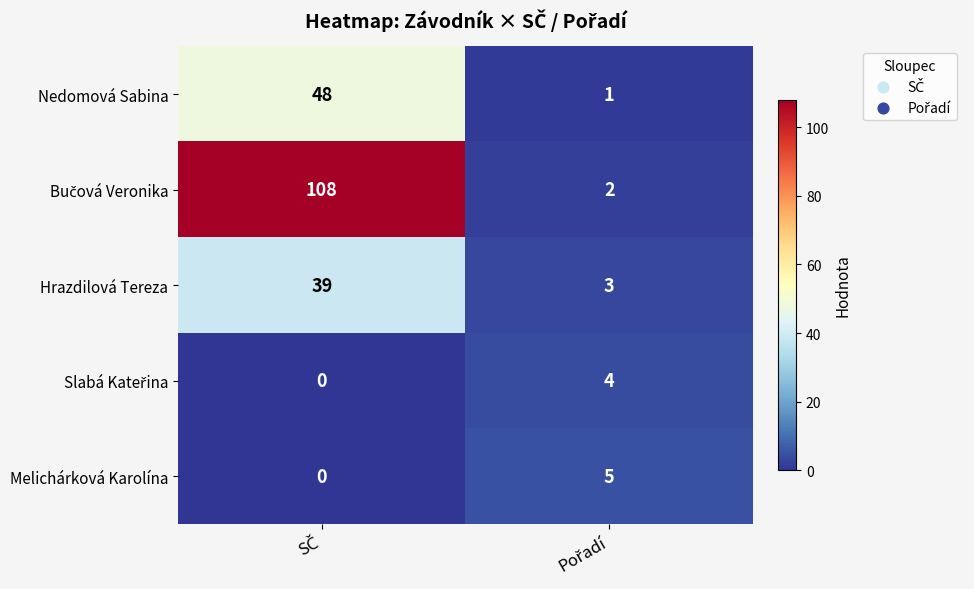

What is the greatest value displayed?

108